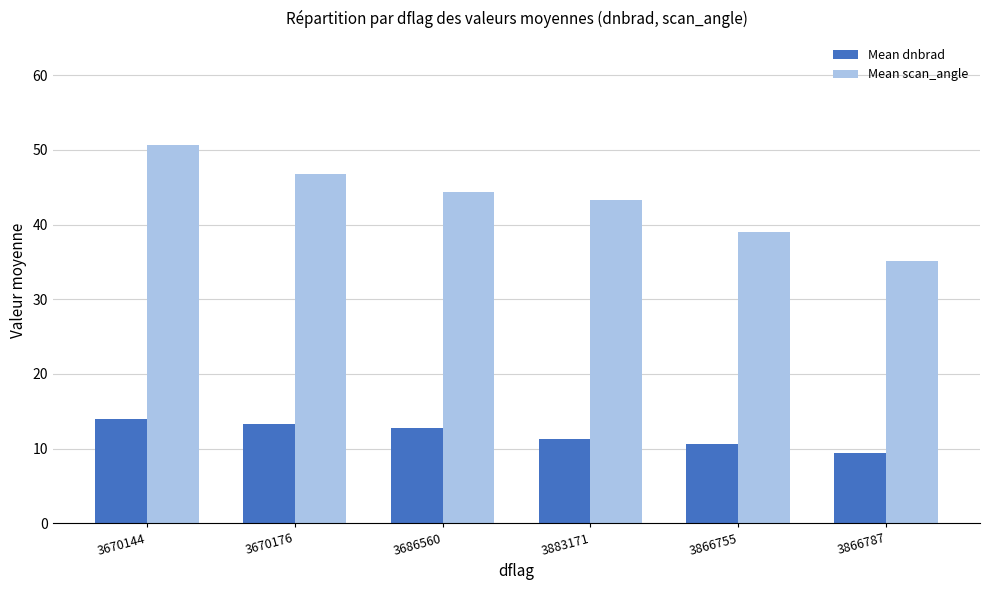

Which series changed the most between 3686560 and 3866755?

Mean scan_angle